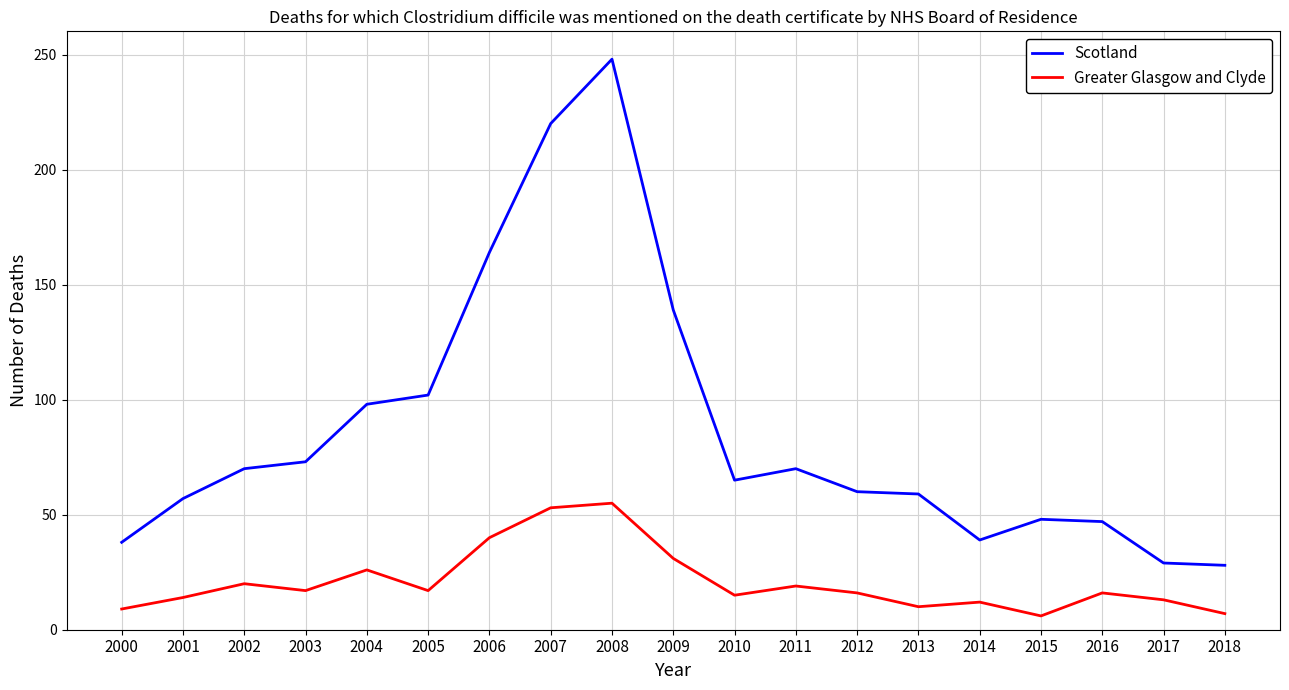

Which series changed the most between 2004 and 2010?

Scotland